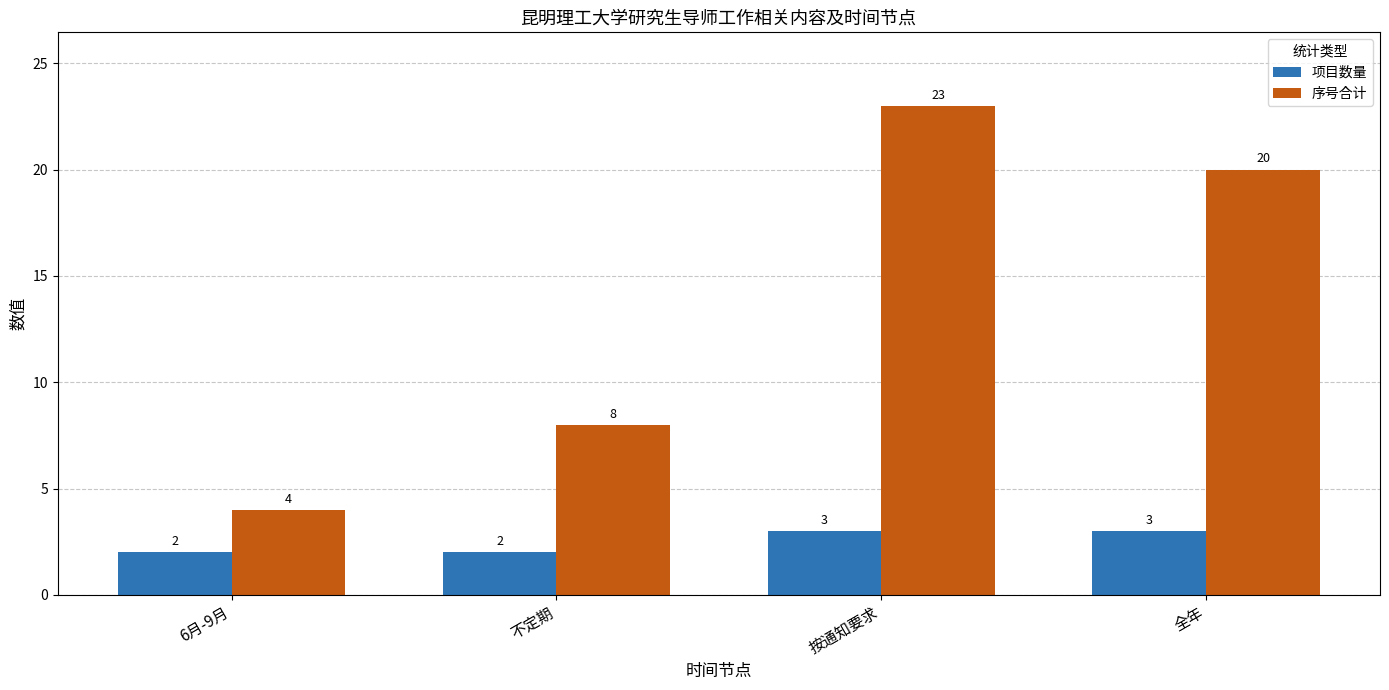

Count the number of data series in this chart.

2